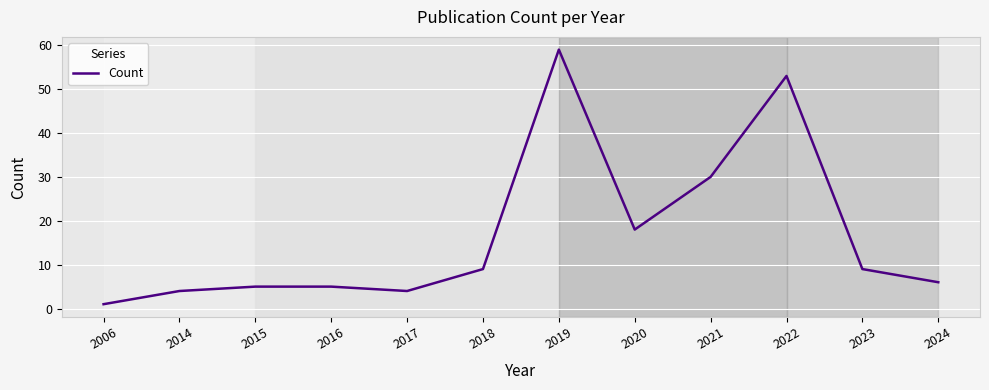

The value at 2022 is 19. True or false?

False